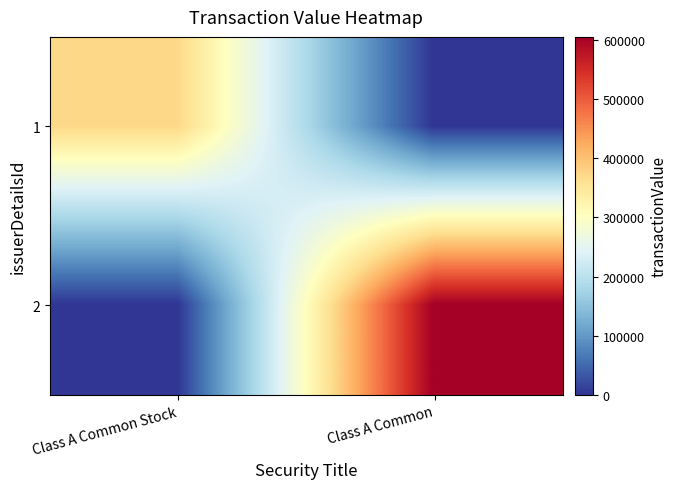

Reading left to right, extract all data points from this chart.

1: Class A Common Stock=372033	Class A Common=0
2: Class A Common Stock=0	Class A Common=605110